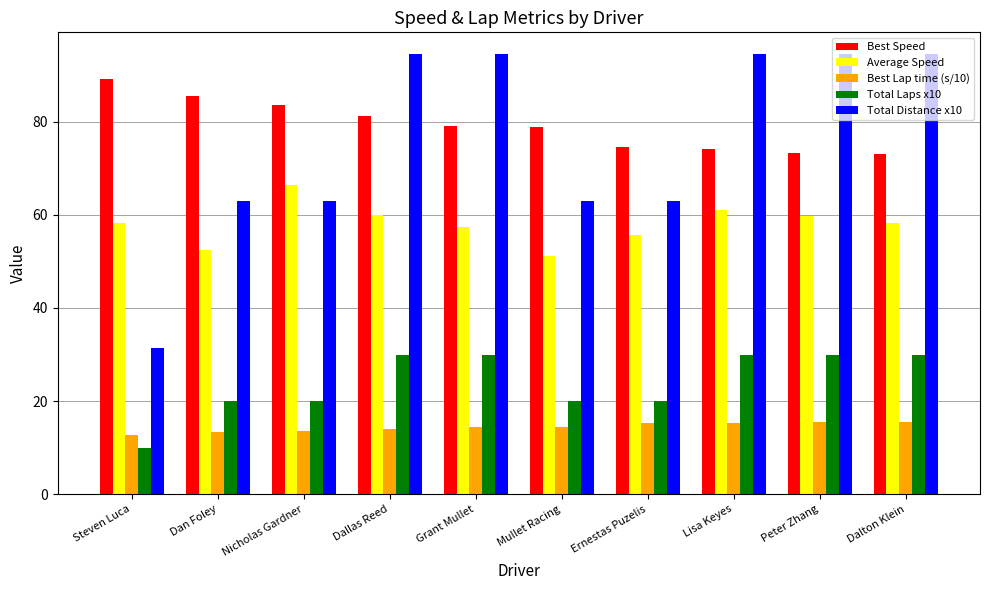

How many bars are there in each group?

5